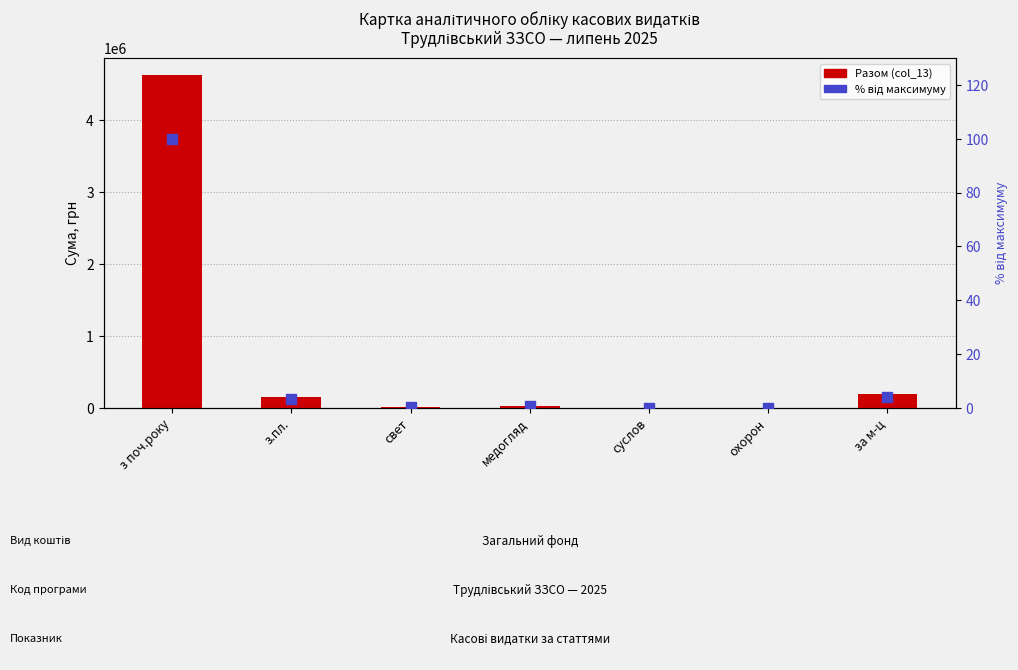

Is the value of Разом (col_13) at медогляд greater than the value of % від максимуму at з.пл.?

Yes